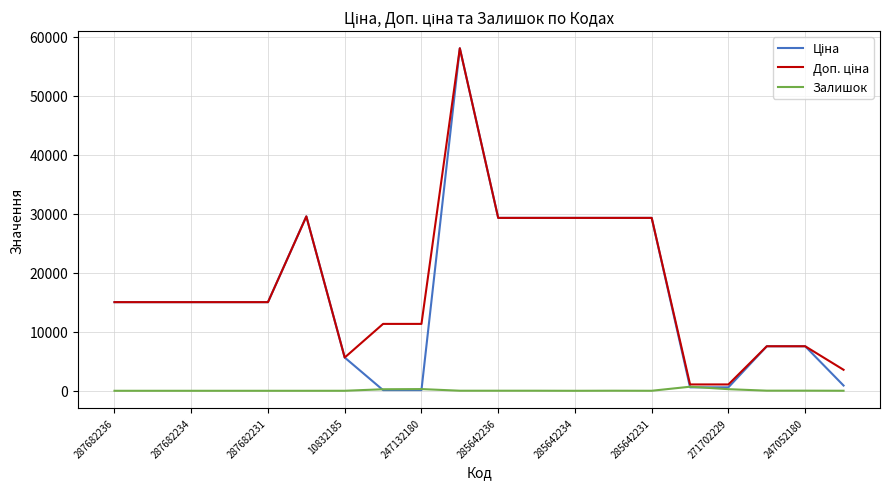

What is the sum of all Доп. ціна values?

358260.8